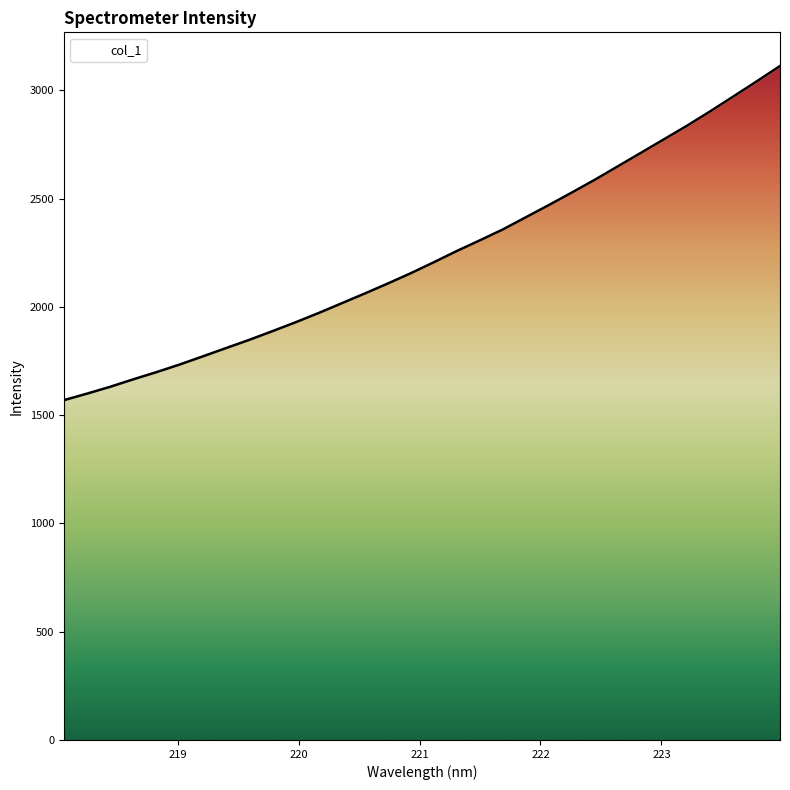

Does the chart display data point markers on the line(s)?

No